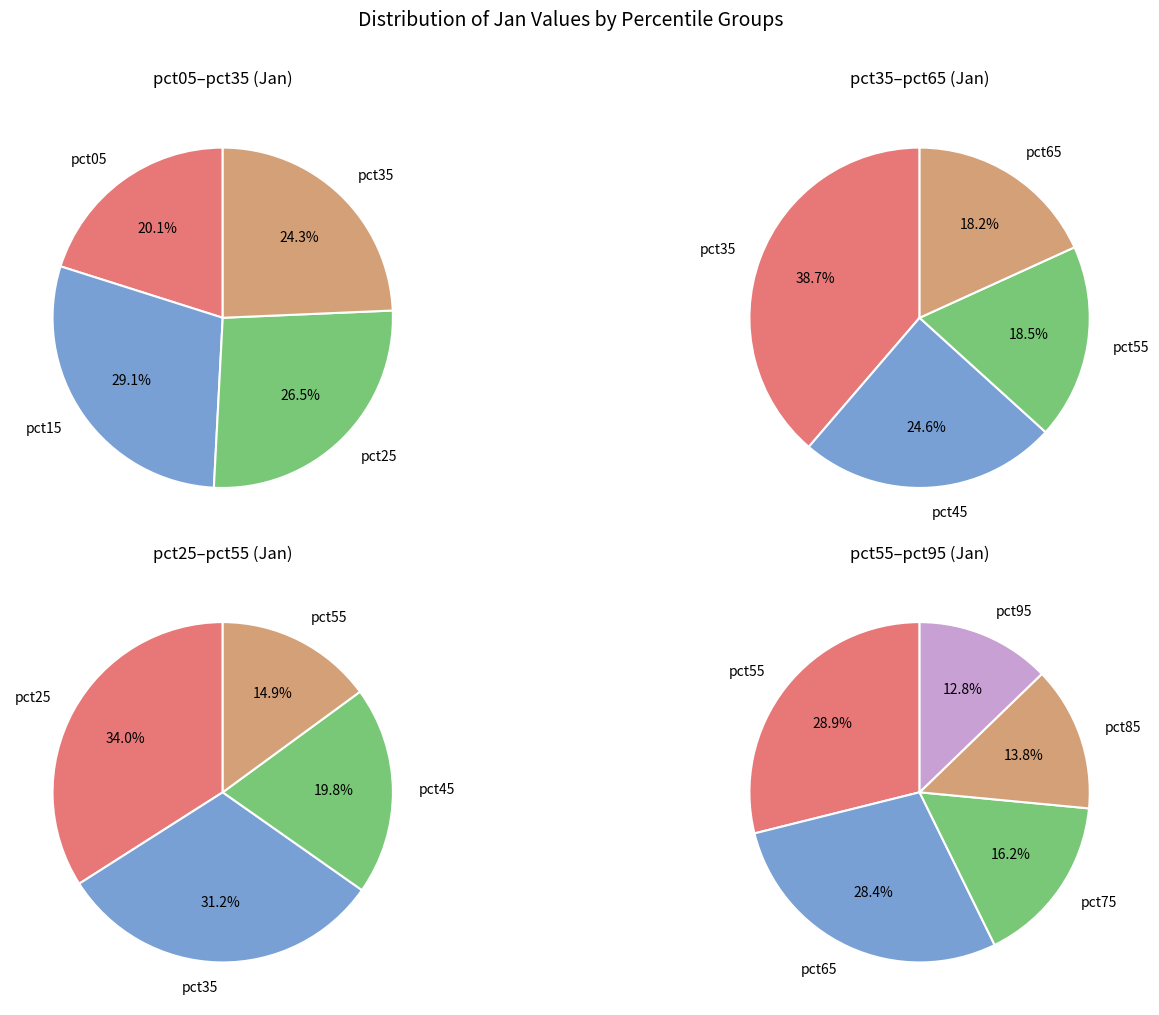

True or false: pct95 accounts for 3% of the total.

True